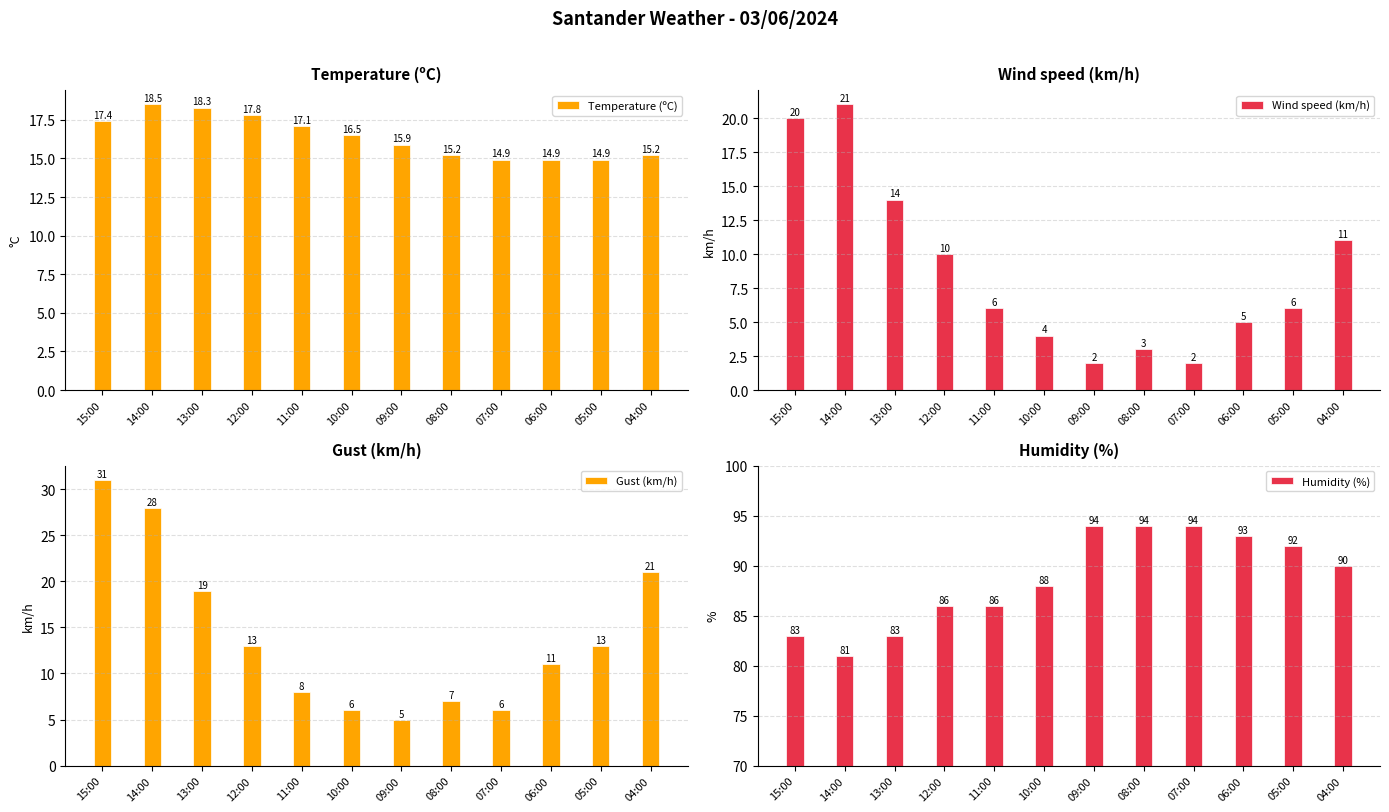

How many values in the Temperature (ºC) series exceed 16?

6